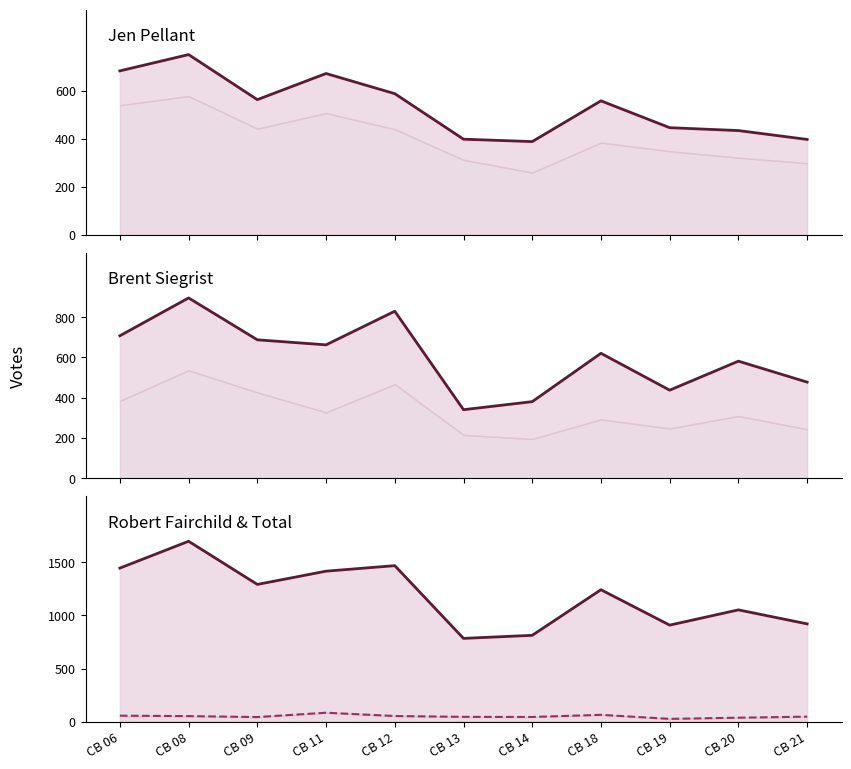

What is the sum of the Total Votes values at CB 08 and CB 21?

2621